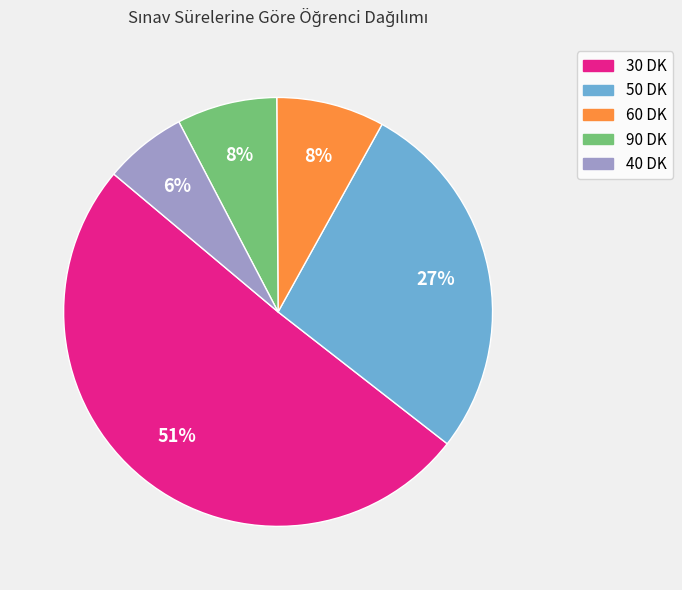

Is the sum of 40 DK and 60 DK greater than half?

No